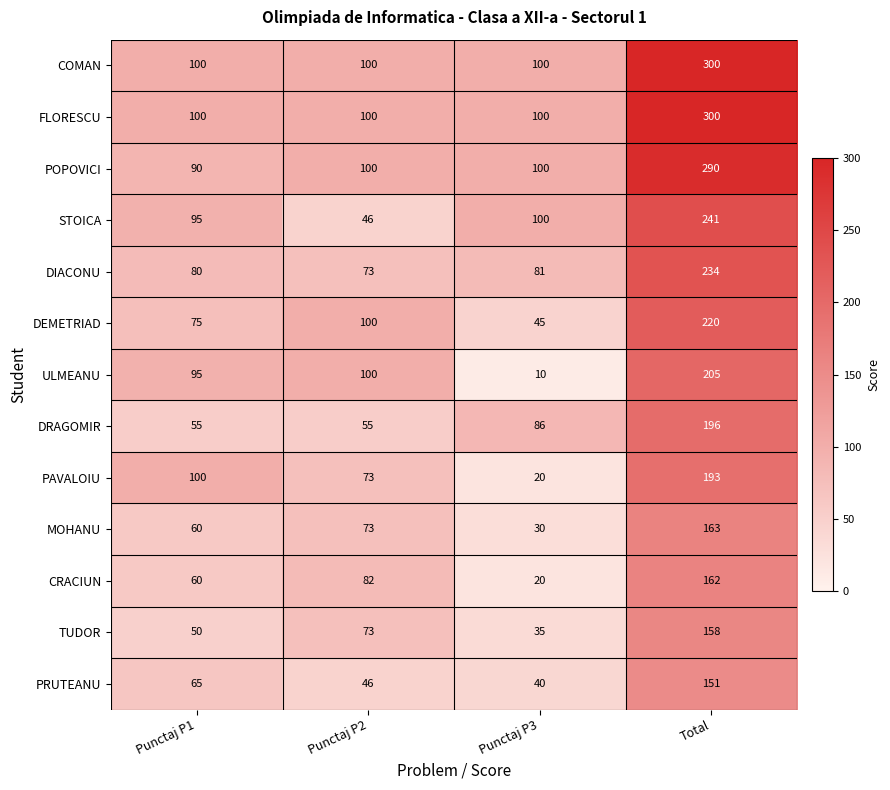

Count the DRAGOMIR values in the range 55 to 196.

4